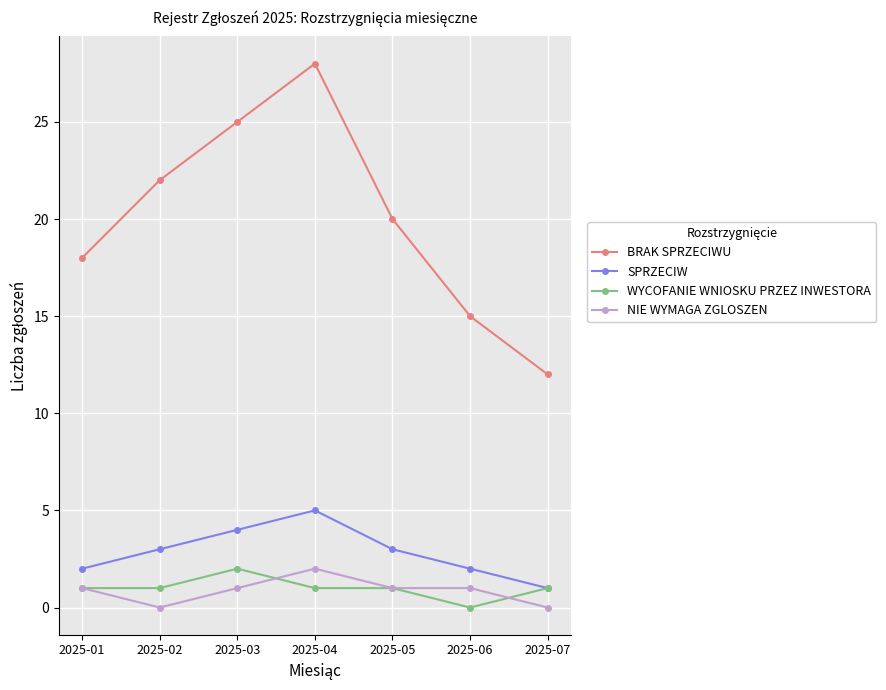

What is the approximate value of WYCOFANIE WNIOSKU PRZEZ INWESTORA at 2025-07?

1